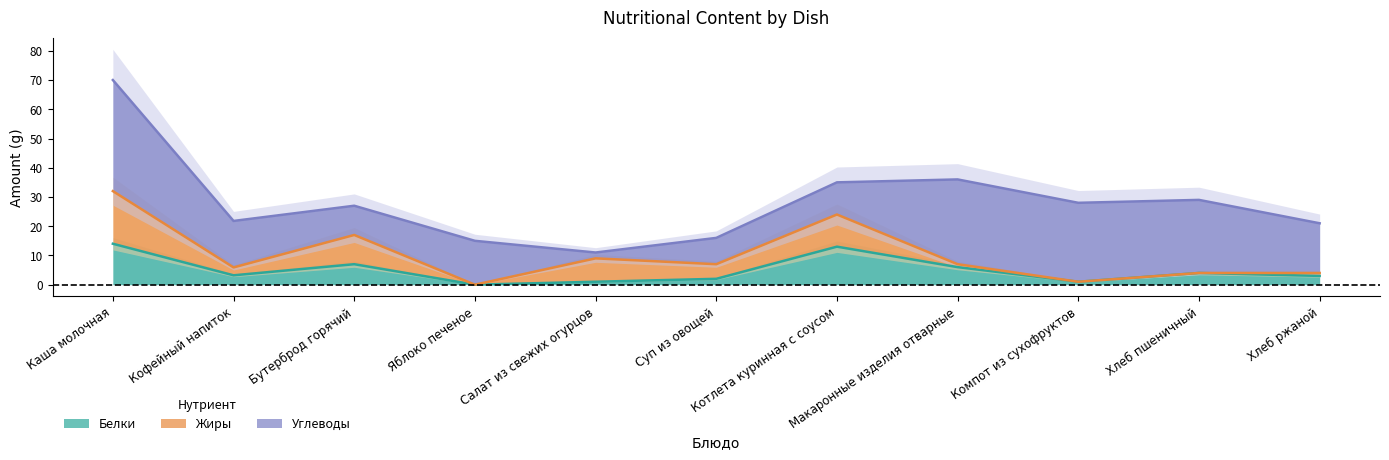

What position from the left is Салат из свежих огурцов?

5